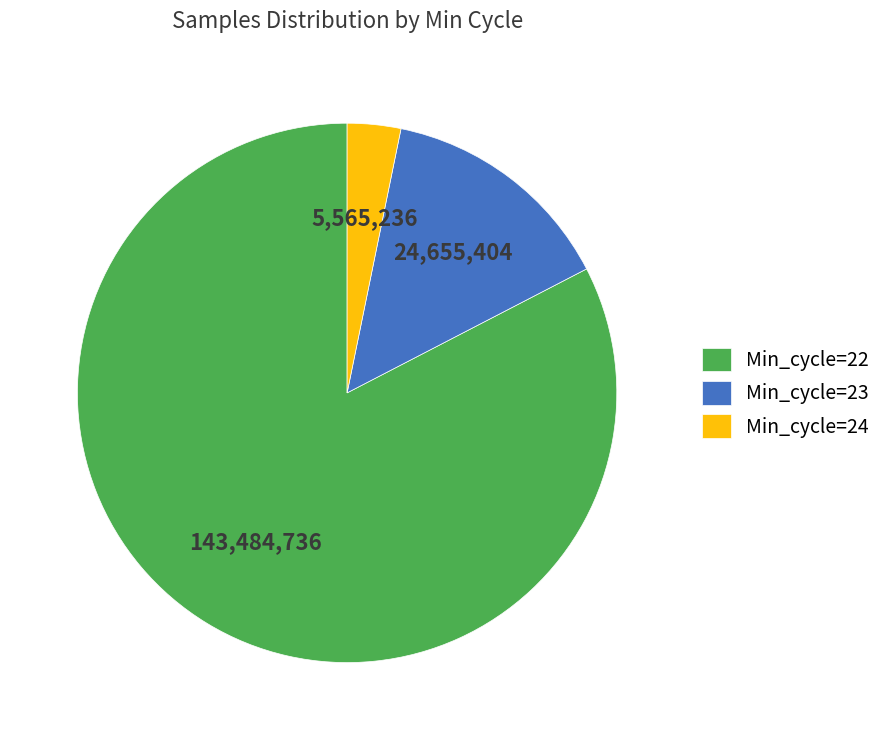

Which category has the biggest portion of the pie?

Min_cycle=22